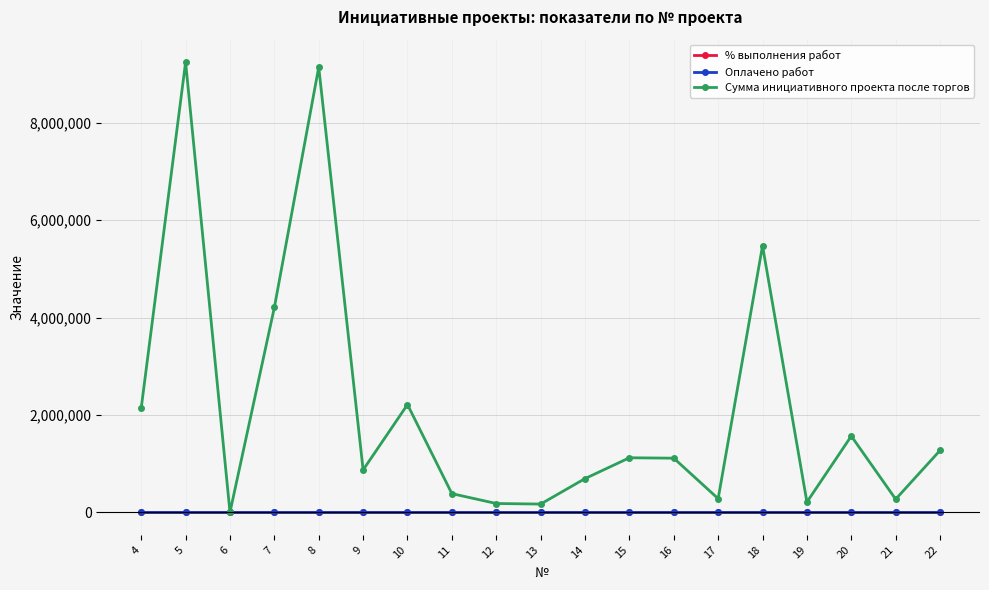

What is the total value across all series at 4?

2141766.5